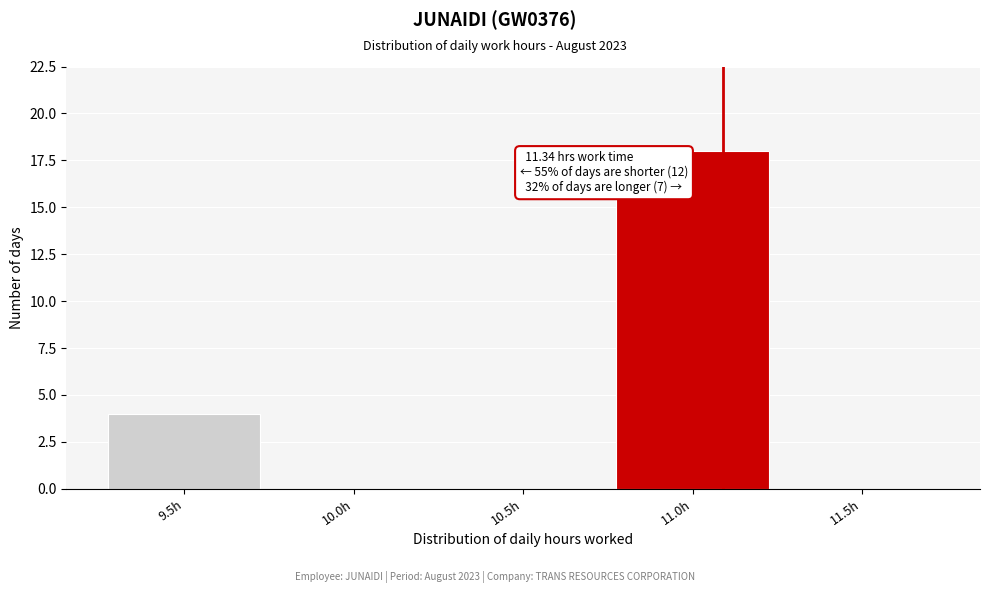

Reading left to right, what are all the values shown in this chart?

9.5h=4	10.0h=0	10.5h=0	11.0h=18	11.5h=0